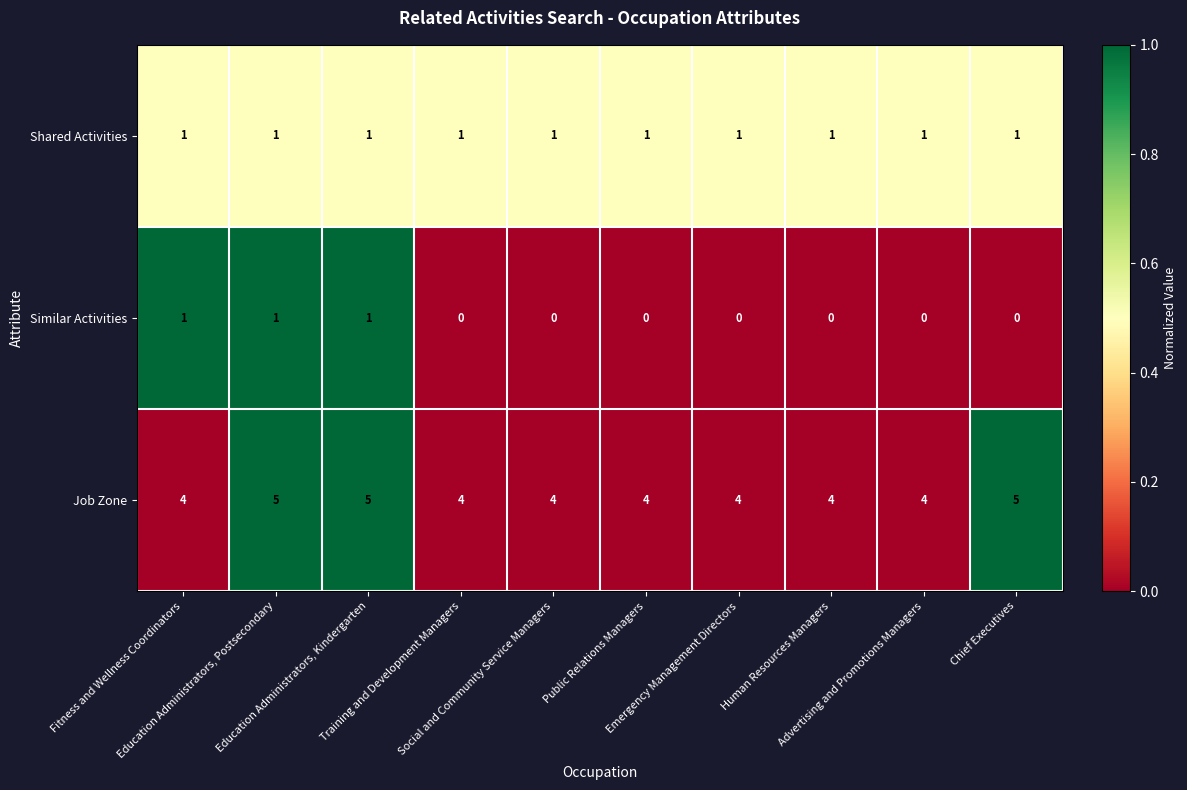

What is the maximum value shown in the chart?

5